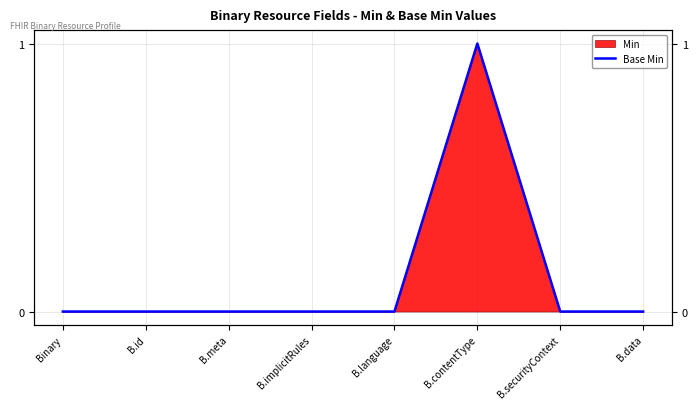

Between B.contentType and B.language, which is larger?

B.contentType